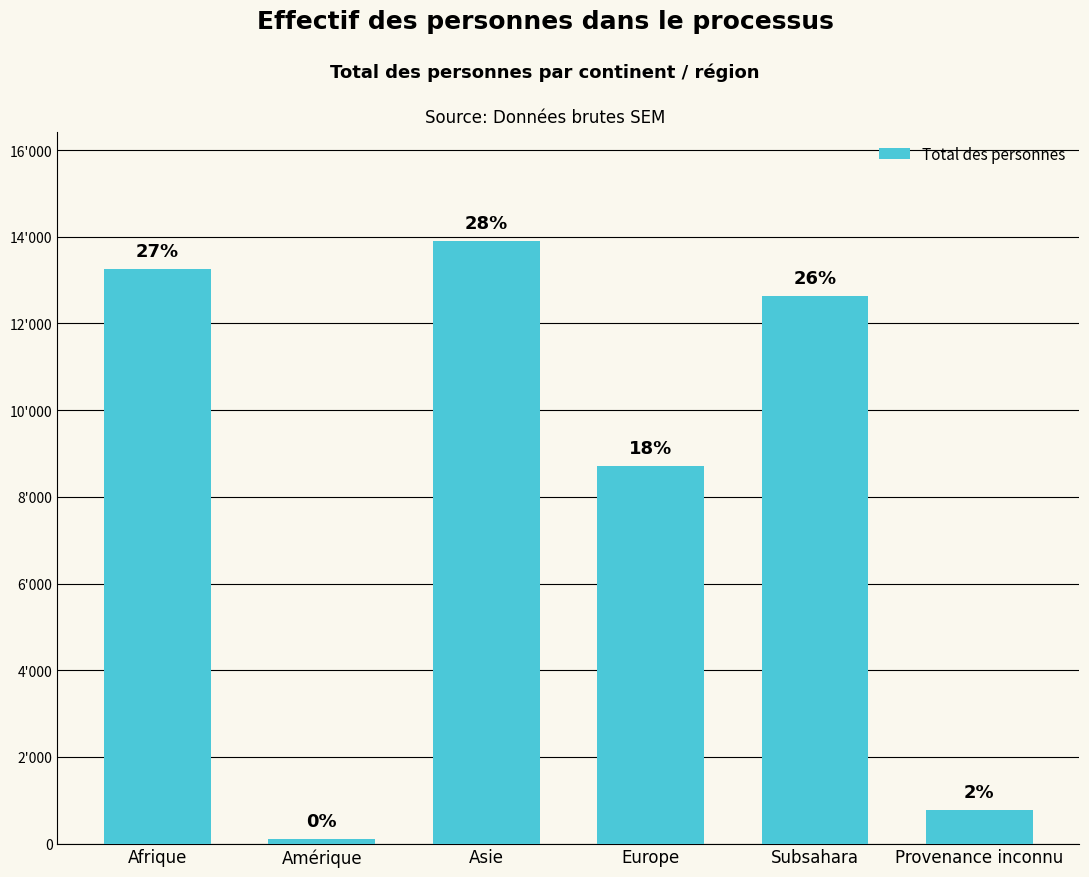

Does the chart contain any negative values?

No